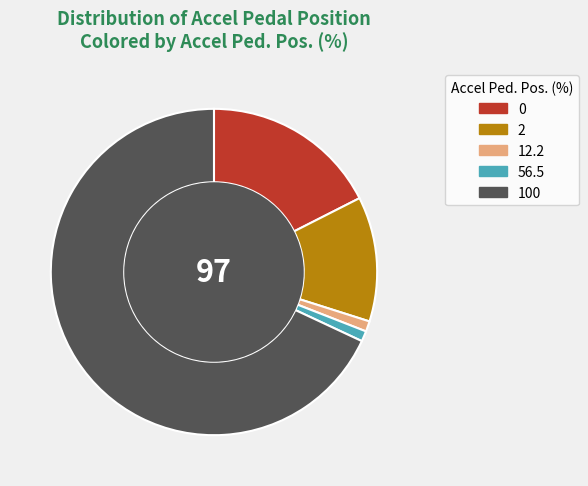

Is it true that 0 is 18% of the pie?

True